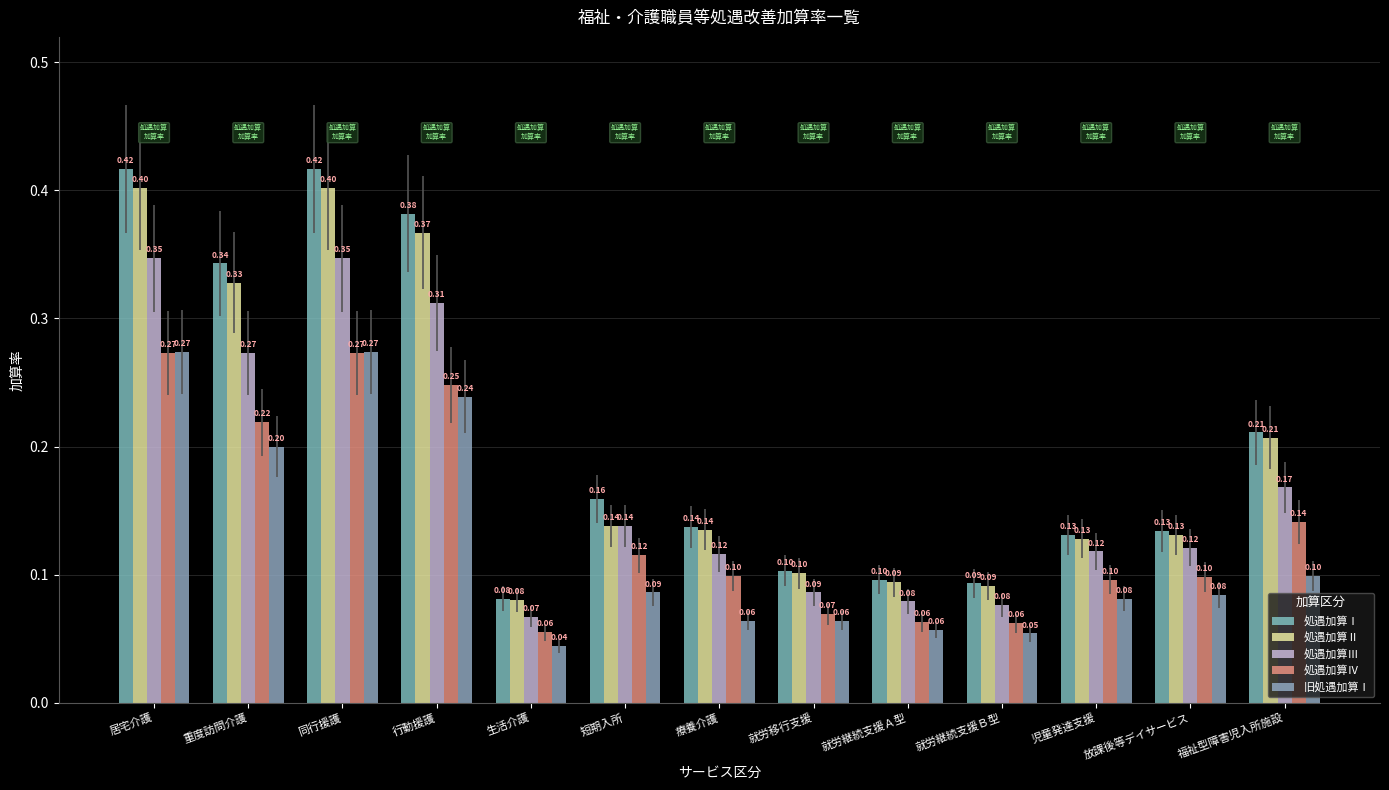

Does the chart contain any negative values?

No